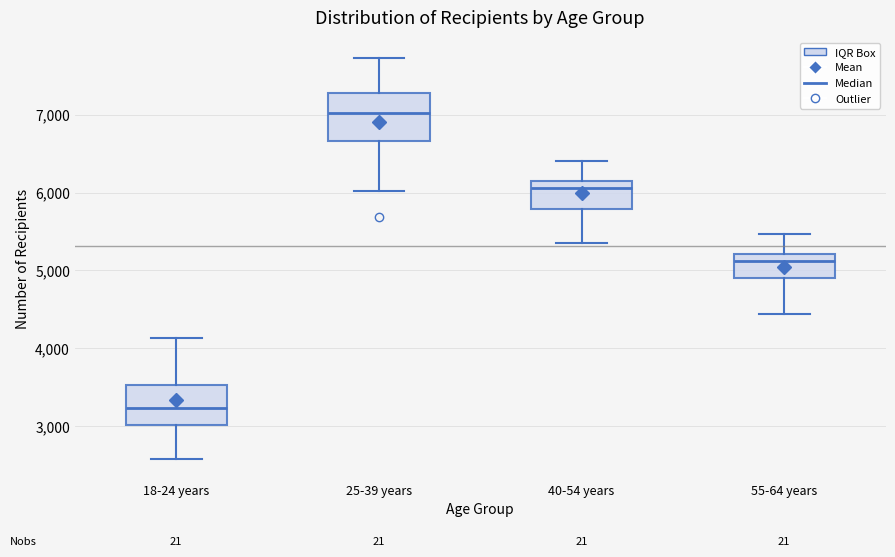

Which box's median line is the highest?

25-39 years